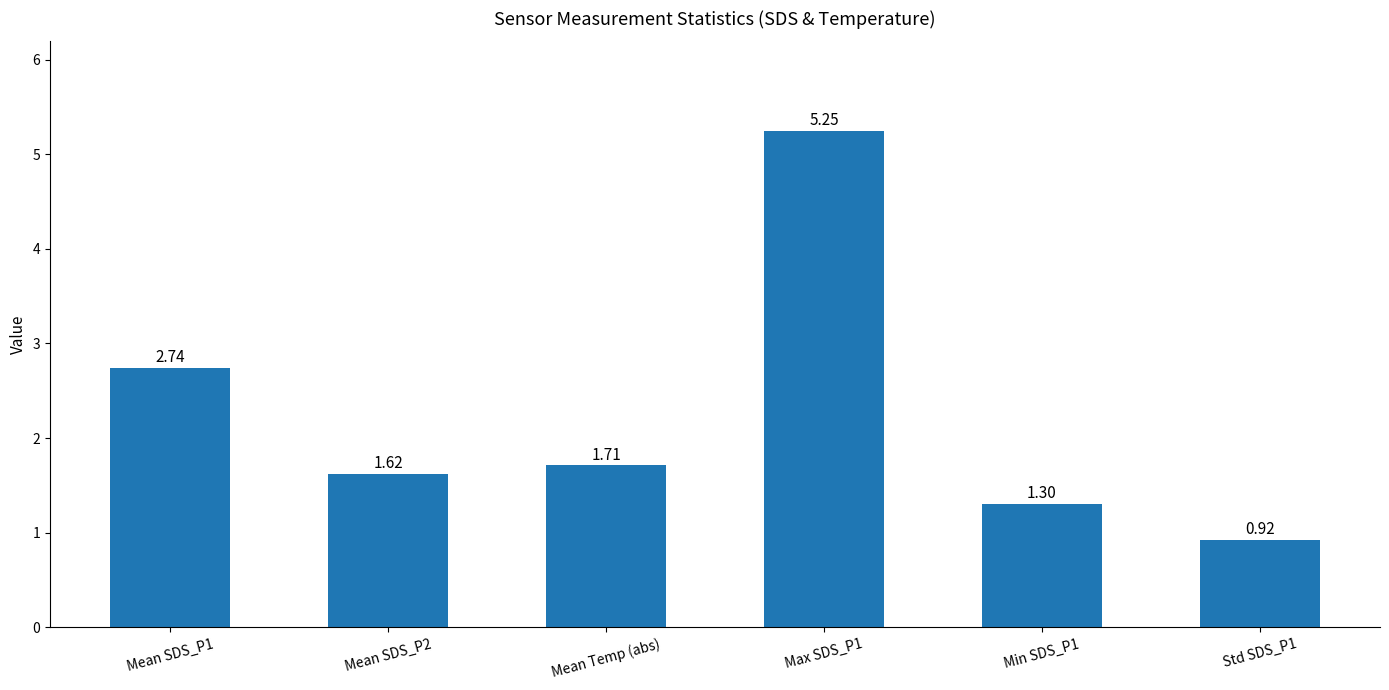

Rank the categories by value from lowest to highest.

Std SDS_P1, Min SDS_P1, Mean SDS_P2, Mean Temp (abs), Mean SDS_P1, Max SDS_P1